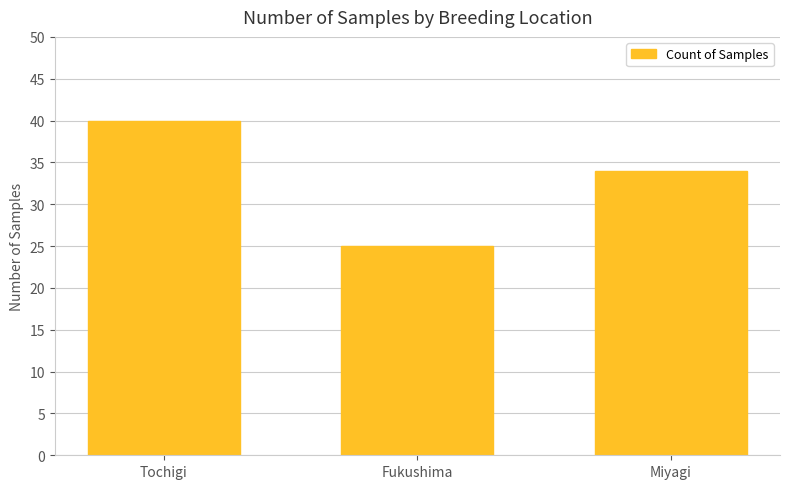

Which has a higher value, Fukushima or Tochigi?

Tochigi